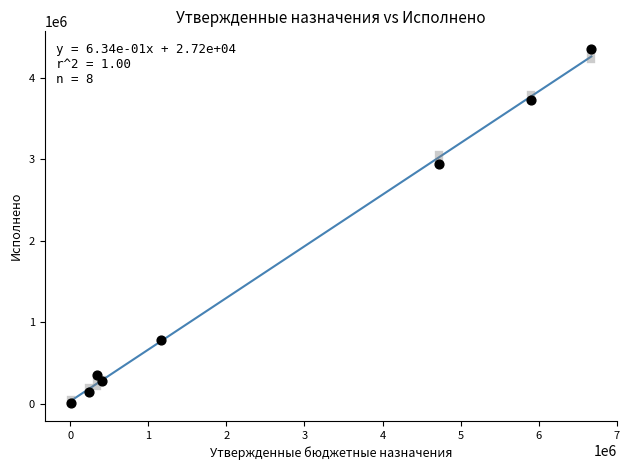

What is the average X value?

2433675.0